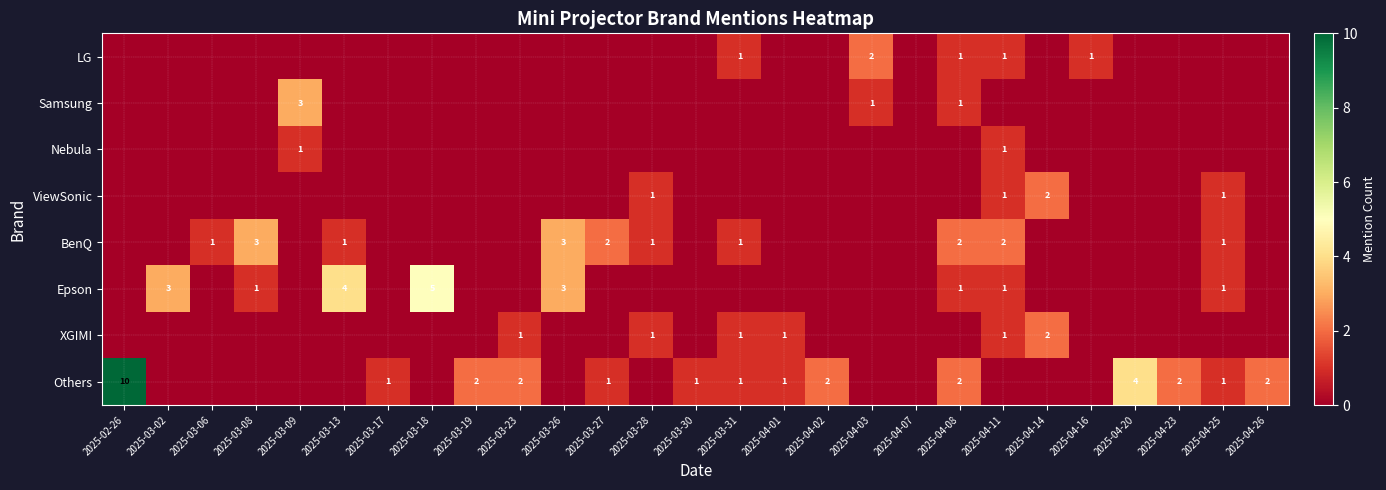

Is it true that LG equals 1 at 2025-04-16?

True